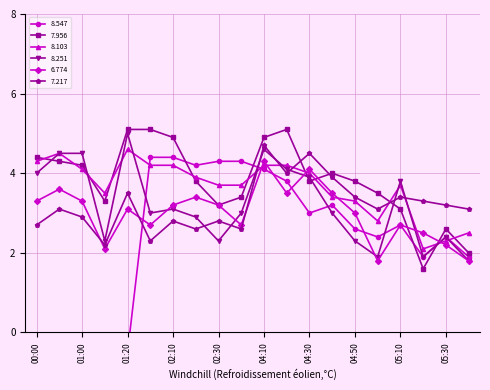

How many distinct data groups are displayed?

6